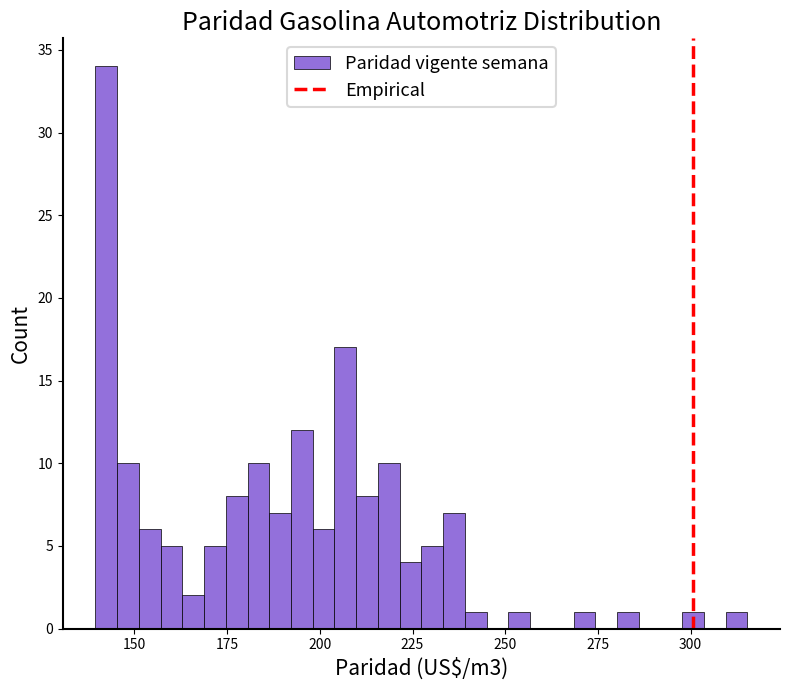

Around what value on the x-axis is the tallest bar? Give the approximate position of its centre, as read against the axis.

140